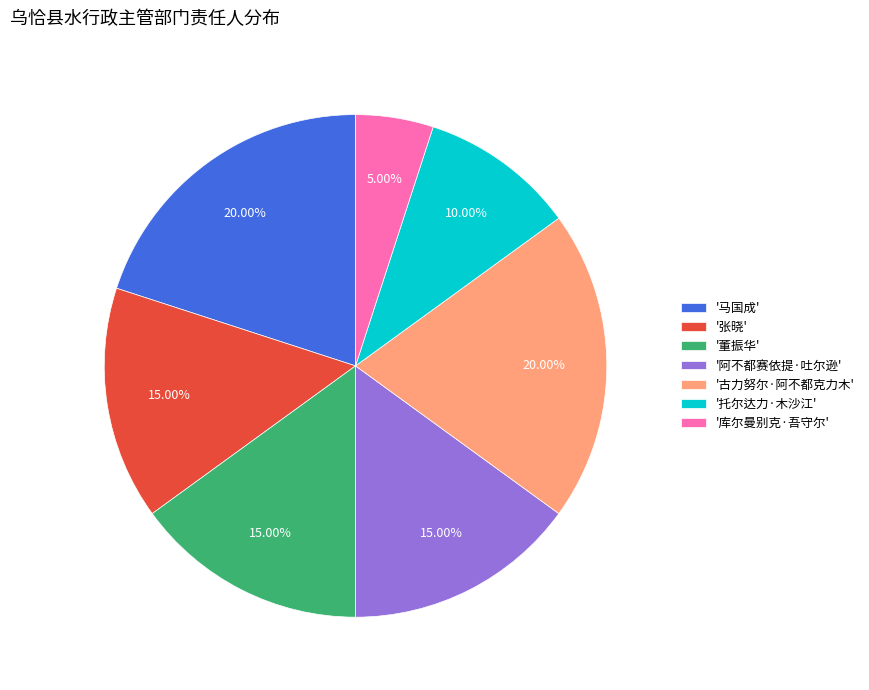

Which has a higher value, '董振华' or '古力努尔·阿不都克力木'?

'古力努尔·阿不都克力木'